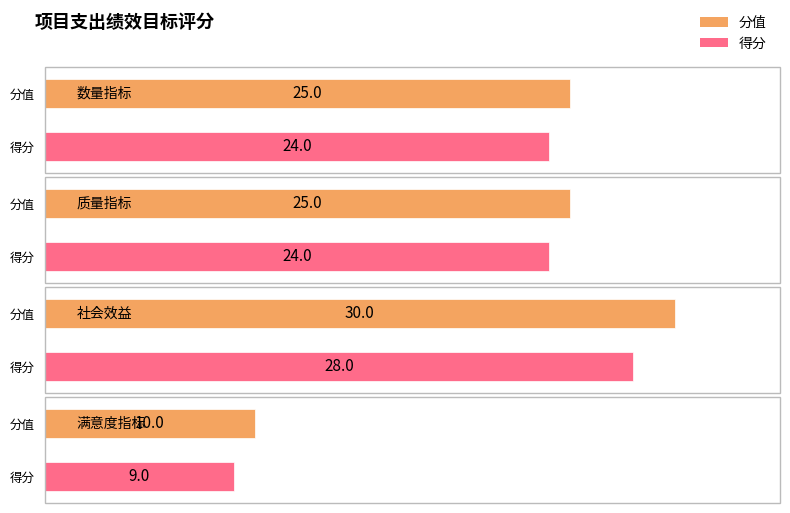

How many bars are there in total?

8